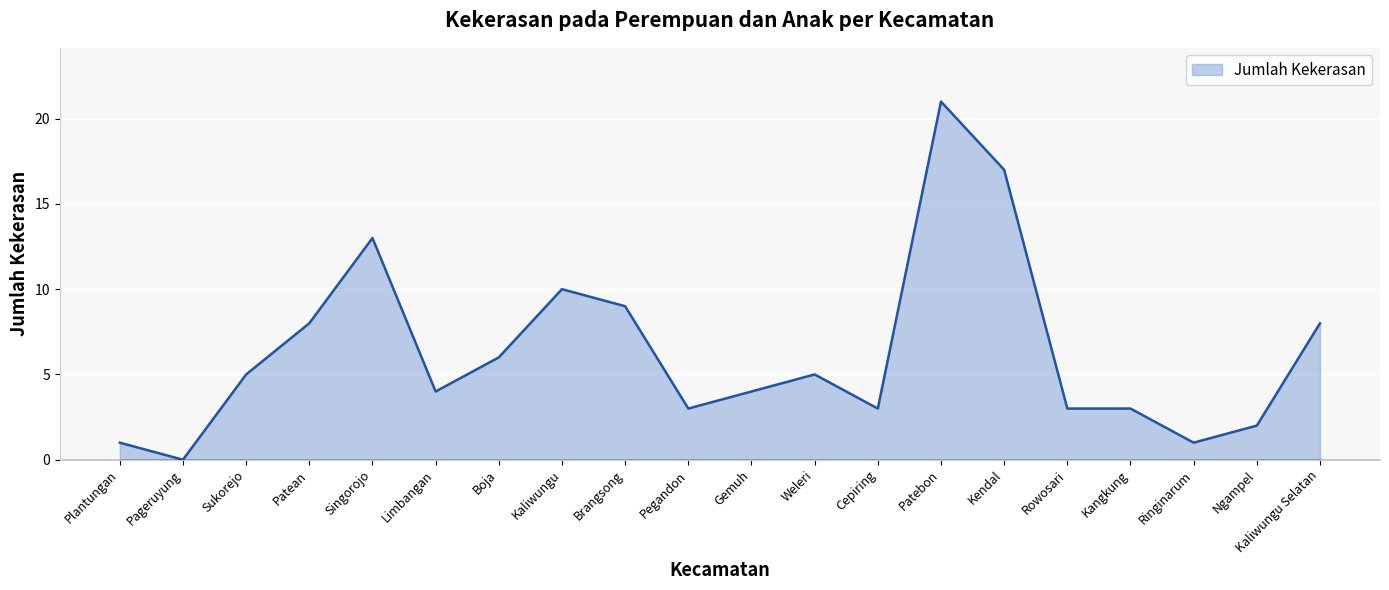

What is the change in value from Pegandon to Ngampel?

-1